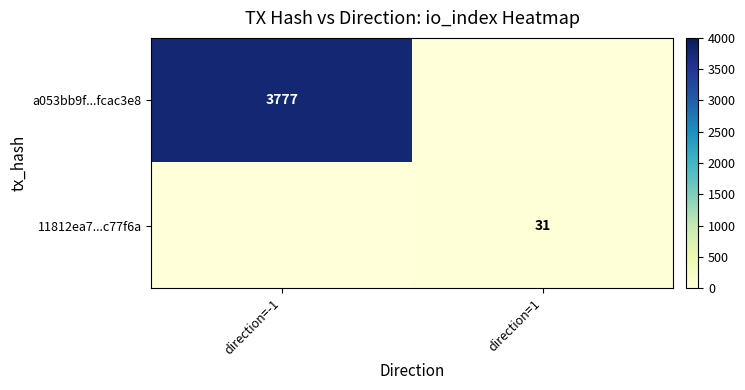

The 11812ea7...c77f6a series shows 9 at direction=1. True or false?

False